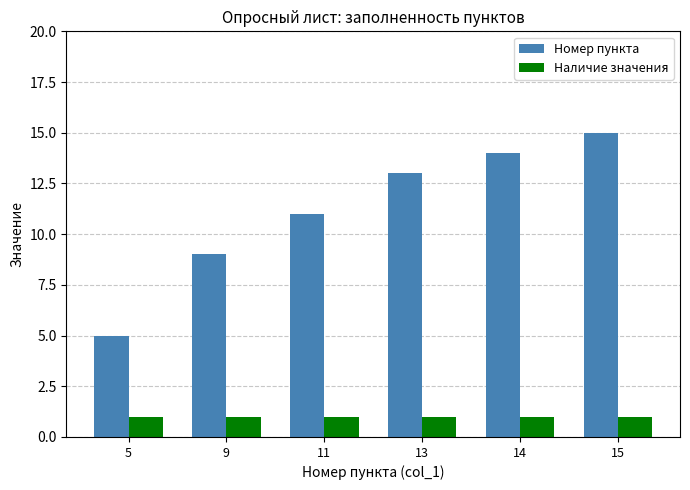

What is the smallest value displayed?

1